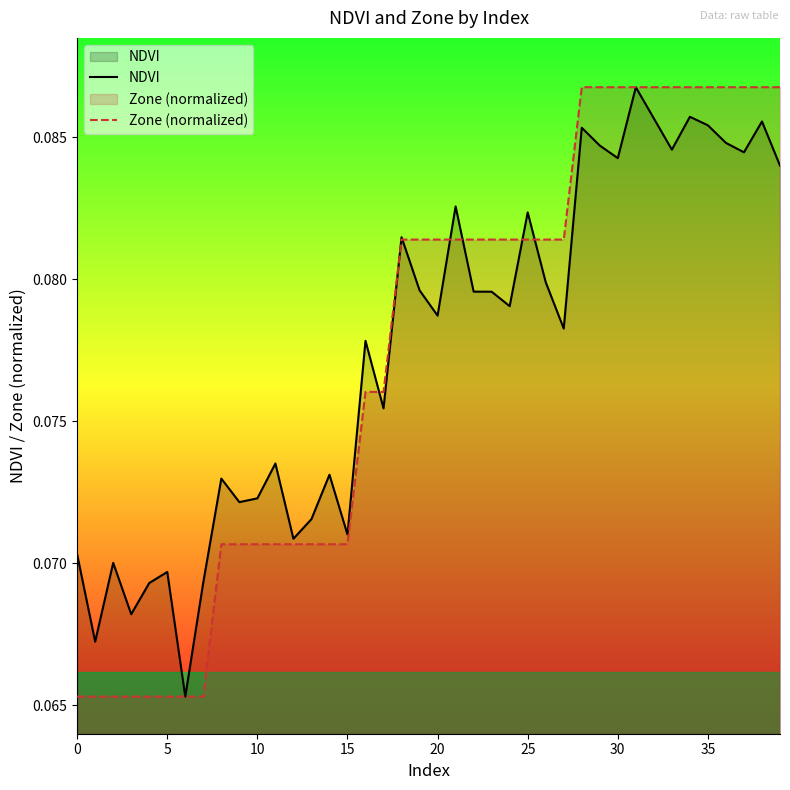

What is the sum of all NDVI values?

3.1